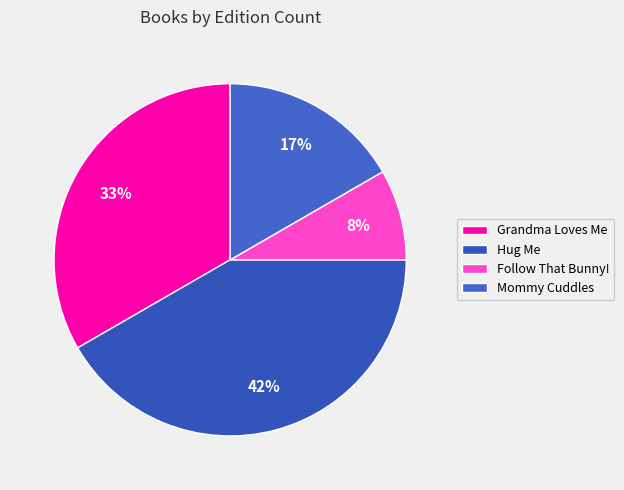

Count the number of slices in the pie.

4